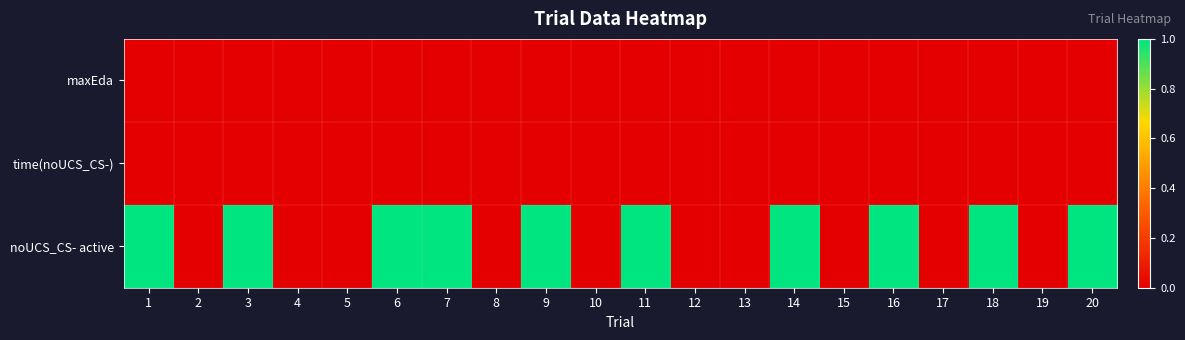

Reading right to left, list all the values displayed in this chart.

maxEda: 20=0	19=0	18=0	17=0	16=0	15=0	14=0	13=0	12=0	11=0	10=0	9=0	8=0	7=0	6=0	5=0	4=0	3=0	2=0	1=0
time(noUCS_CS-): 20=0	19=0	18=0	17=0	16=0	15=0	14=0	13=0	12=0	11=0	10=0	9=0	8=0	7=0	6=0	5=0	4=0	3=0	2=0	1=0
noUCS_CS- active: 20=1	19=0	18=1	17=0	16=1	15=0	14=1	13=0	12=0	11=1	10=0	9=1	8=0	7=1	6=1	5=0	4=0	3=1	2=0	1=1